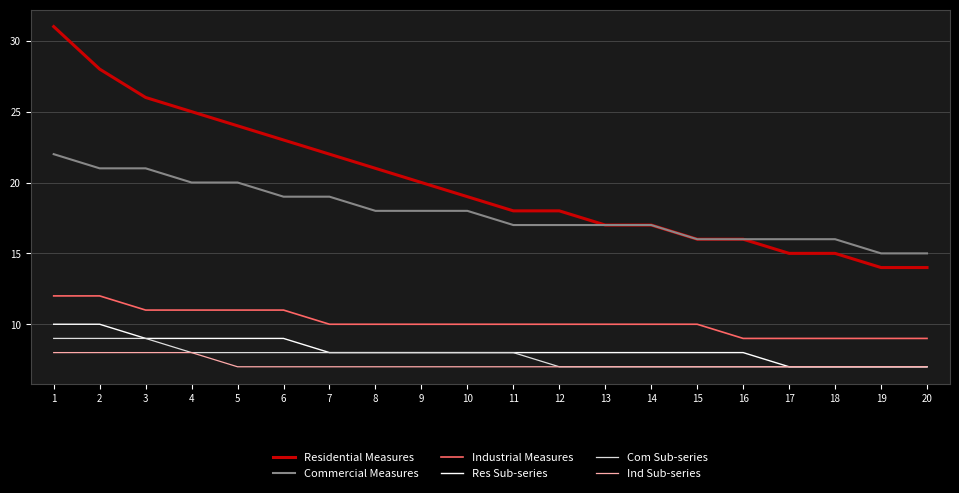

What is the maximum value shown in the chart?

31